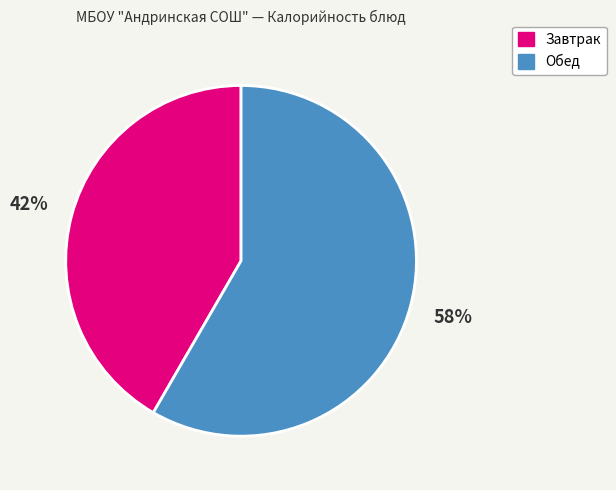

To the nearest percent, what is the average slice percentage?

50%